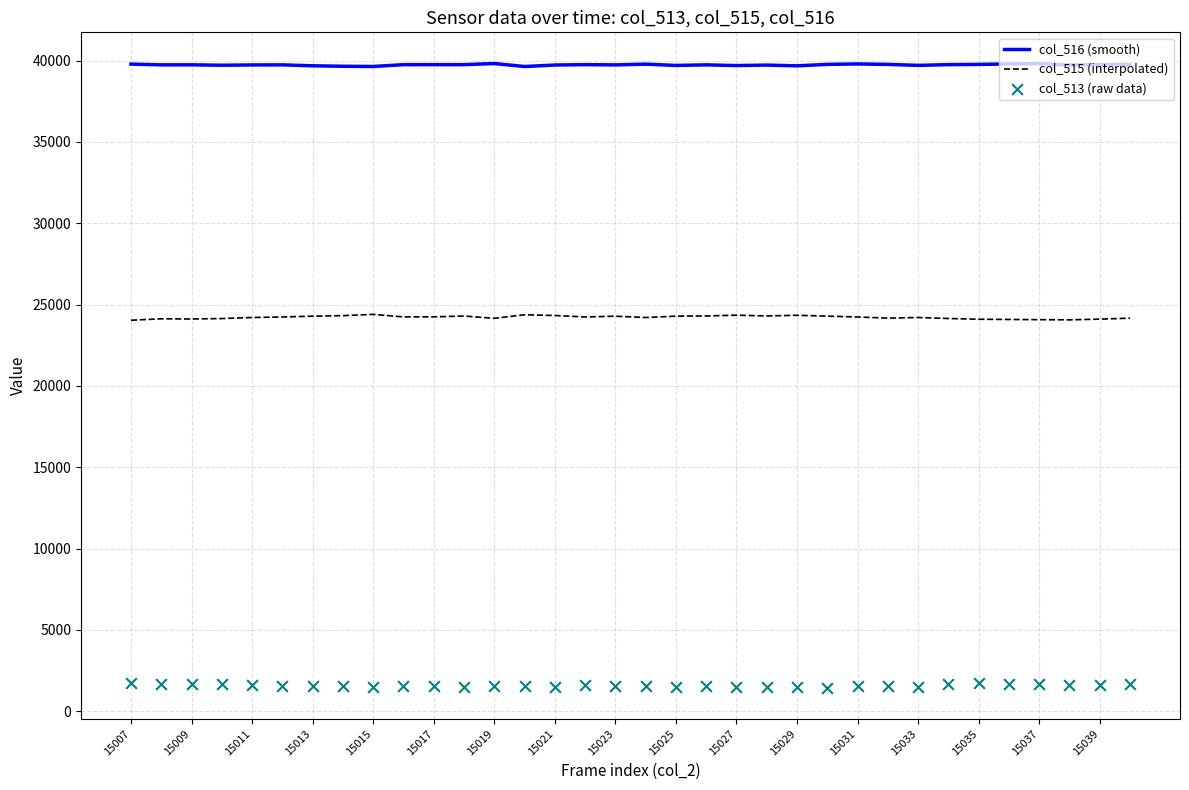

True or false: col_516 (smooth) and col_515 (interpolated) cross at least once.

False